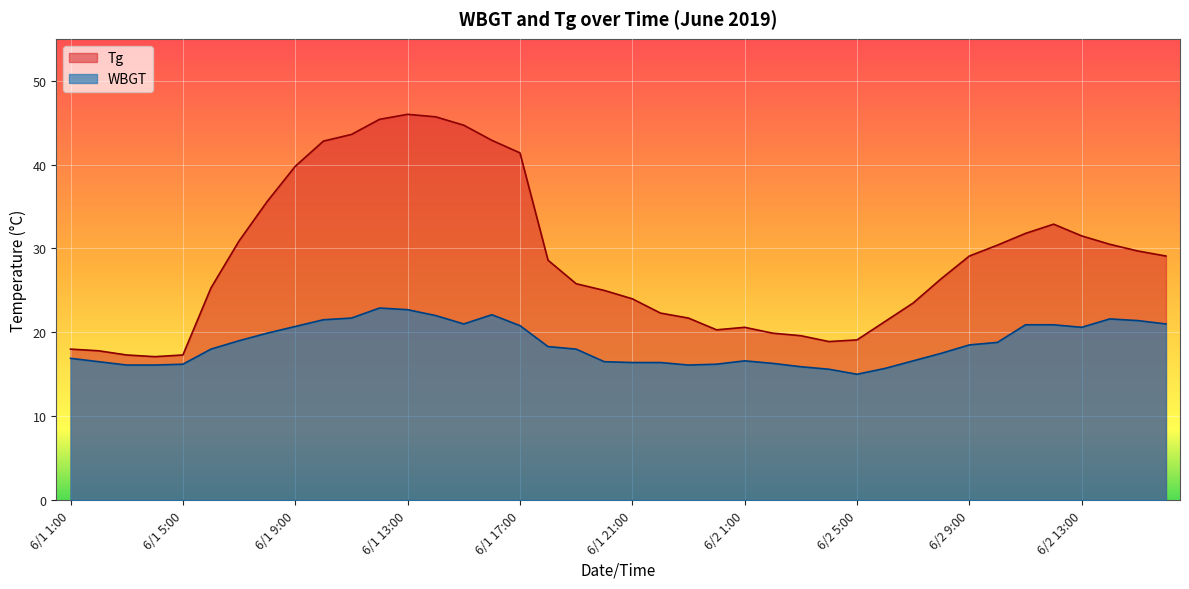

What is the total value across all series at 6/1 11:00?

65.3